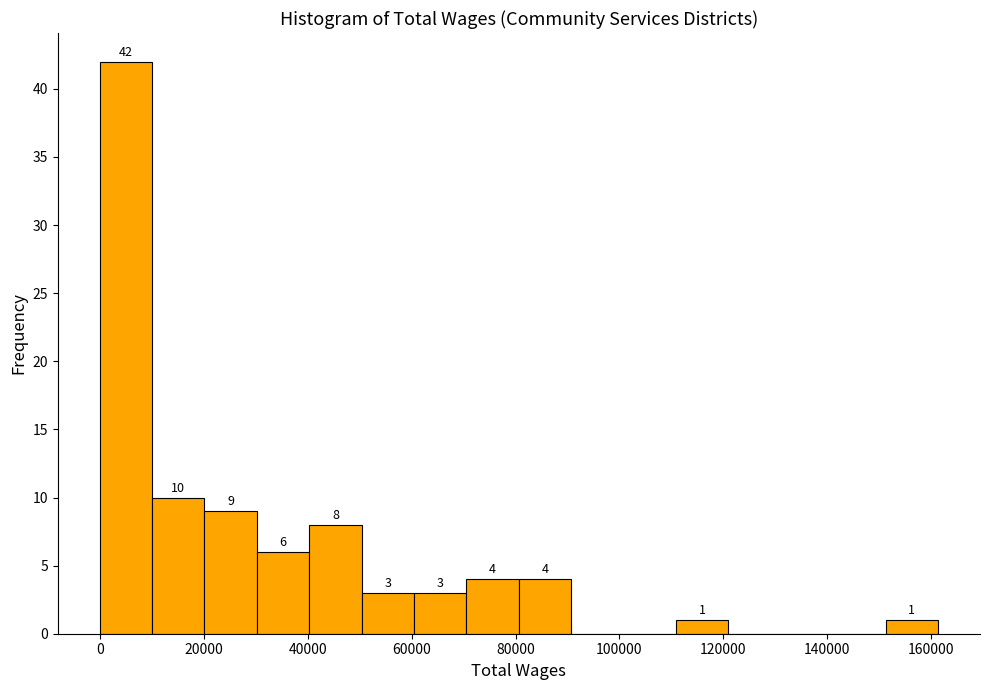

Over which range of the x-axis is the bar tallest?

0 to 10000